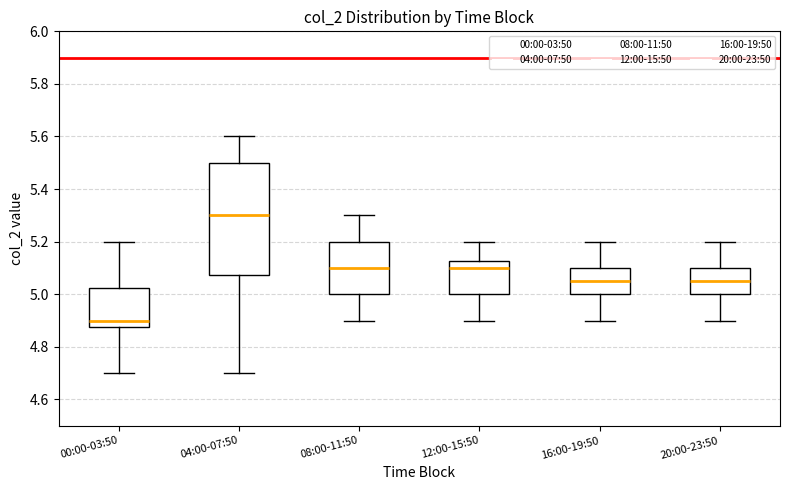

Where does the median line of the box for 16:00-19:50 sit on the y-axis? The values are not printed on the chart, so give them approximately, as read against the axis.

5.06